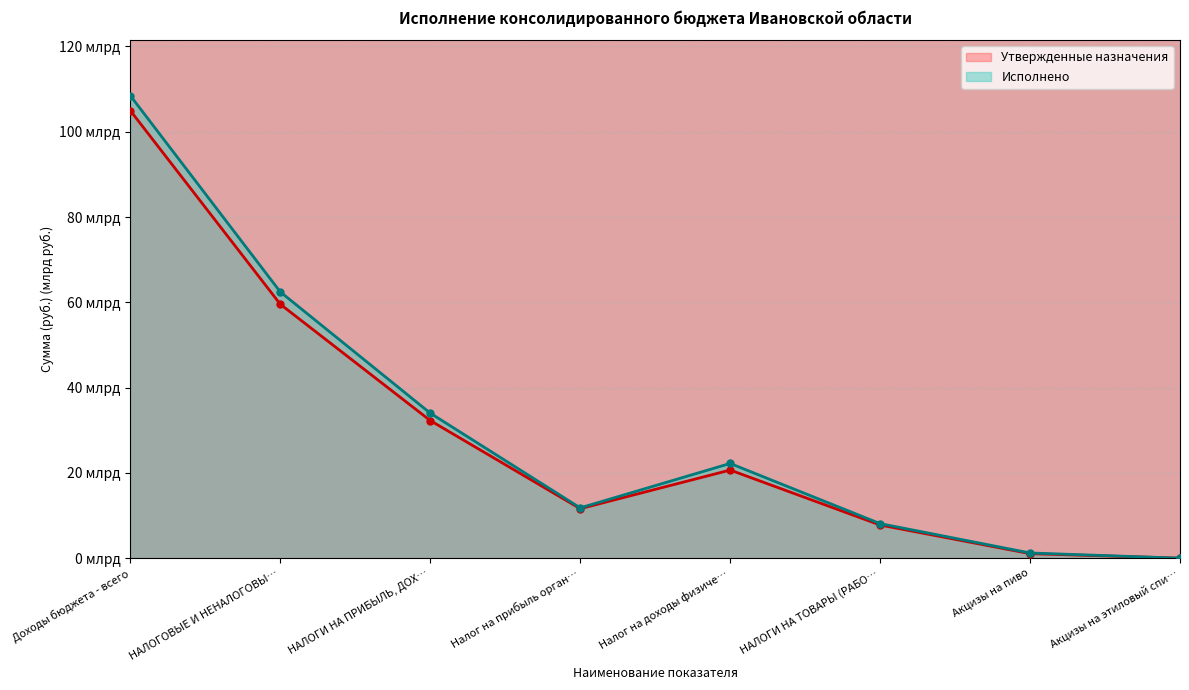

What is the value of the Исполнено point at the 5th from the left?

22.2